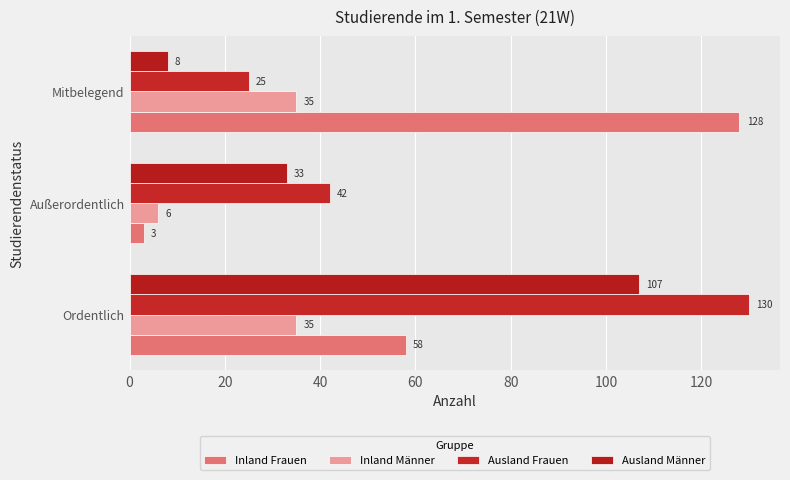

Which series has the largest range (max minus min)?

Inland Frauen